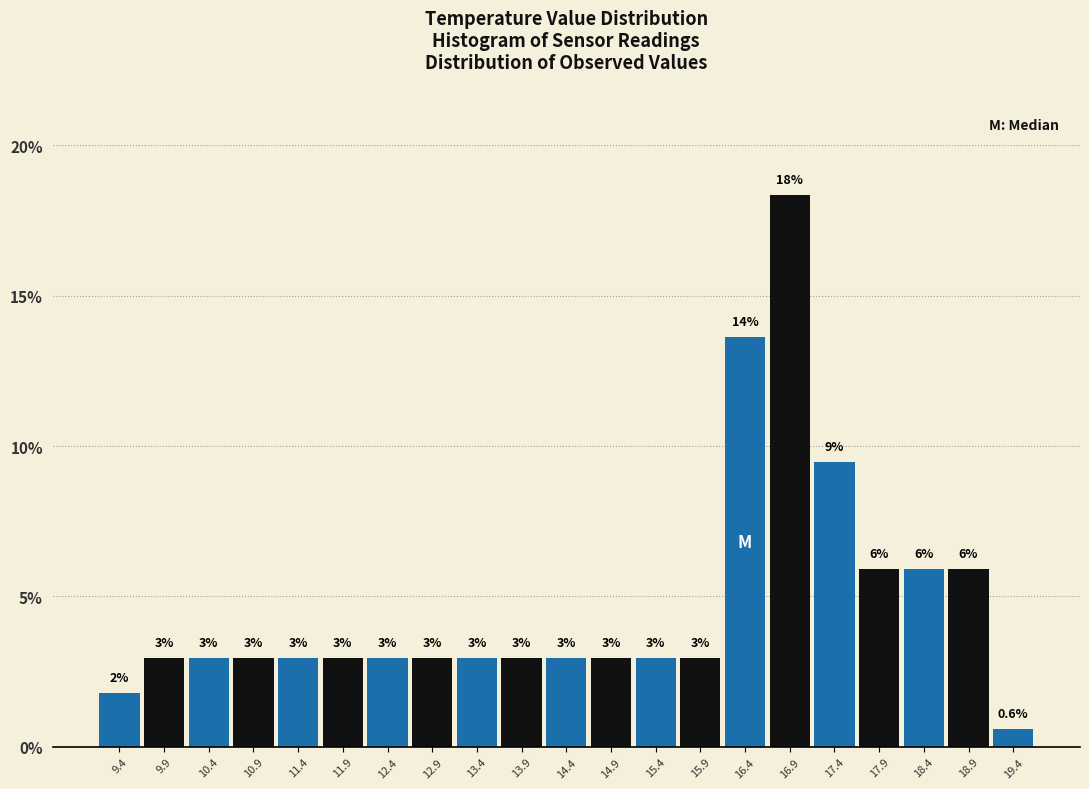

Which range on the x-axis has the tallest bar?

16.65 to 17.15